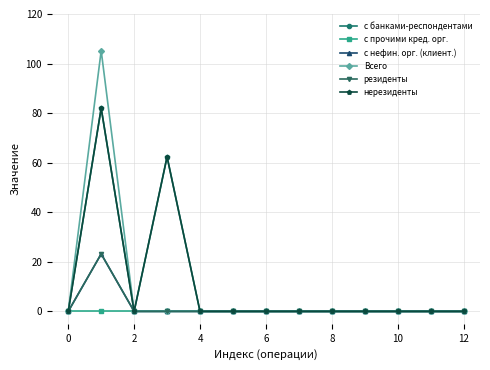

Is this an area chart (filled region under the line)?

No